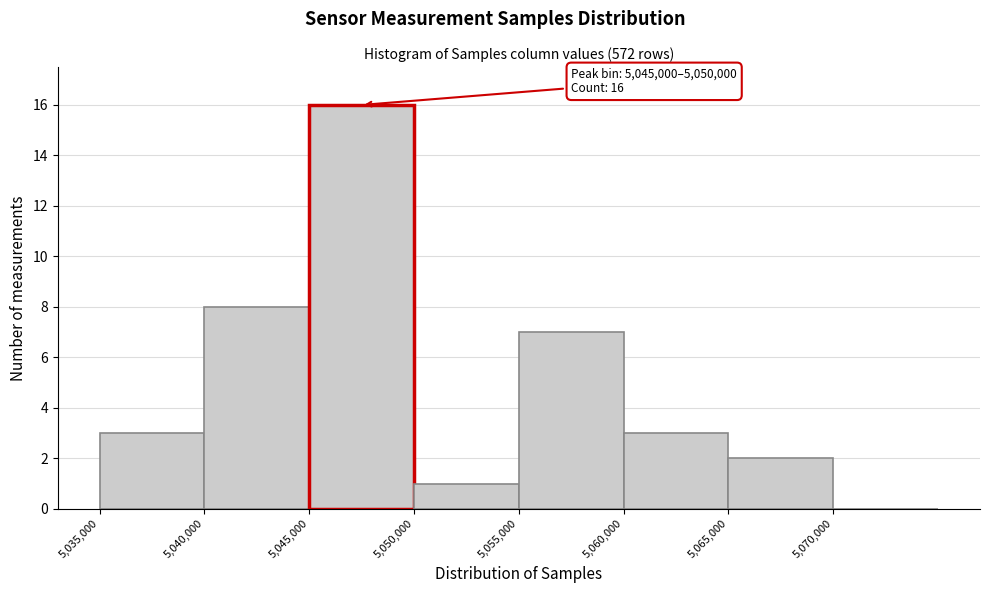

Over which range of the x-axis is the bar tallest?

5045000 to 5050000